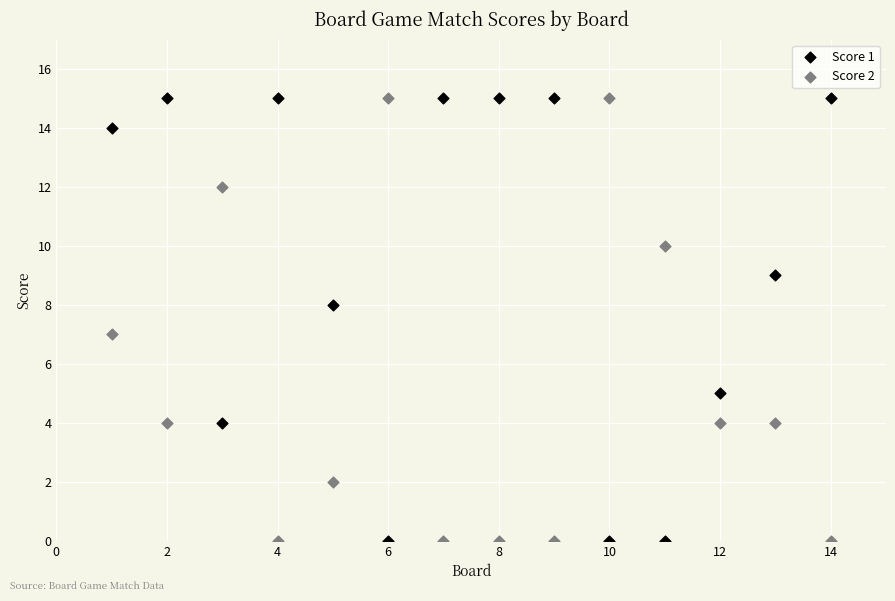

Across all data points, what is the range of X values (max minus min)?

13